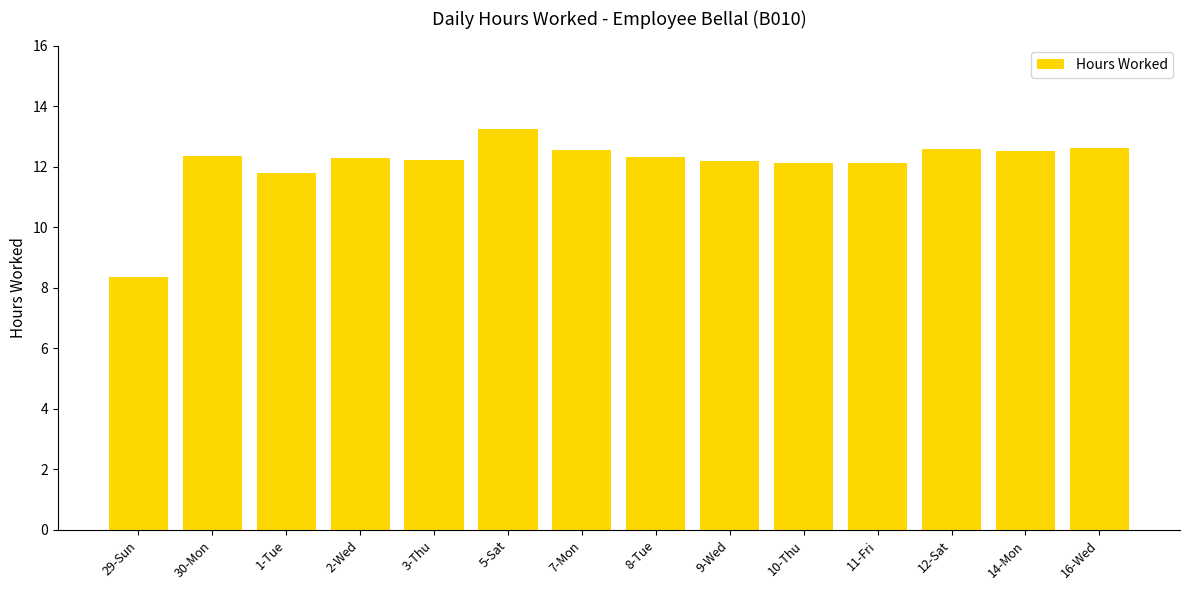

What is the average value?

12.1